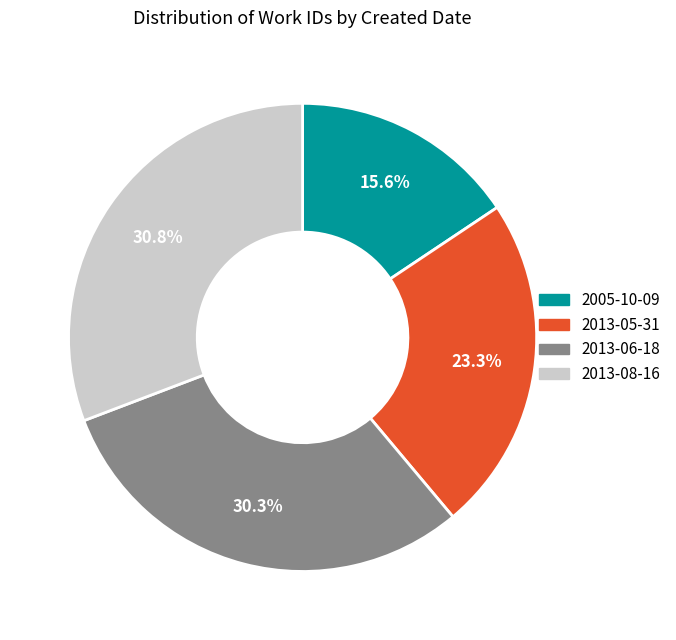

Is there a majority slice in this chart?

No